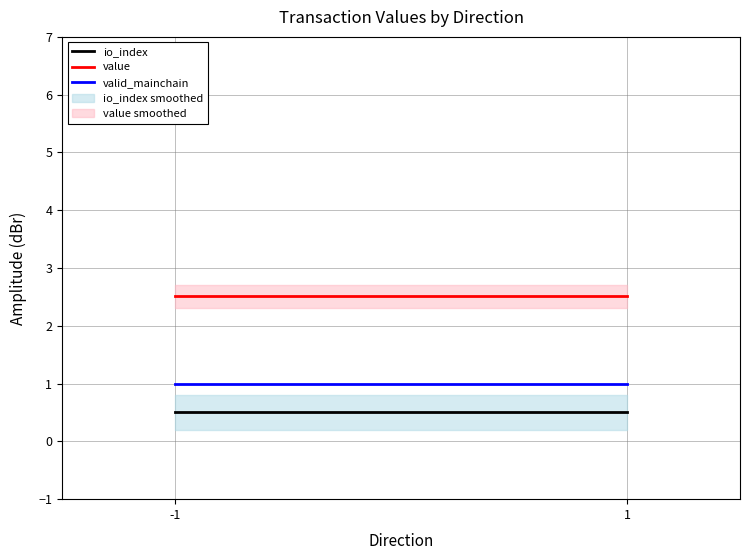

True or false: value has a value of 1.3 at -1.

False